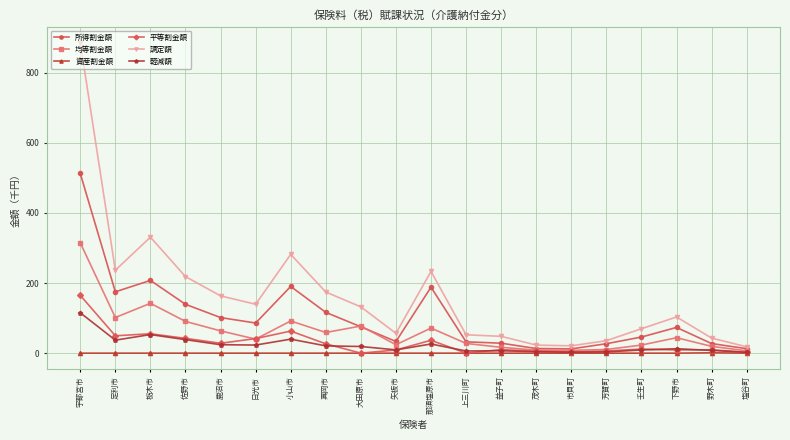

Where is 所得割金額 nearest to the value 262?

栃木市